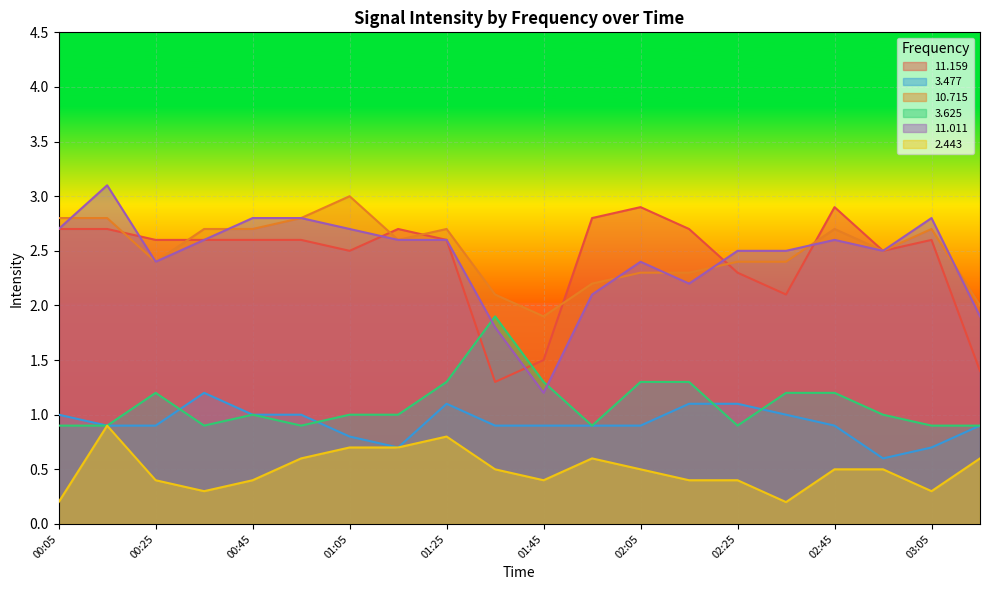

Does the chart display data point markers on the line(s)?

No